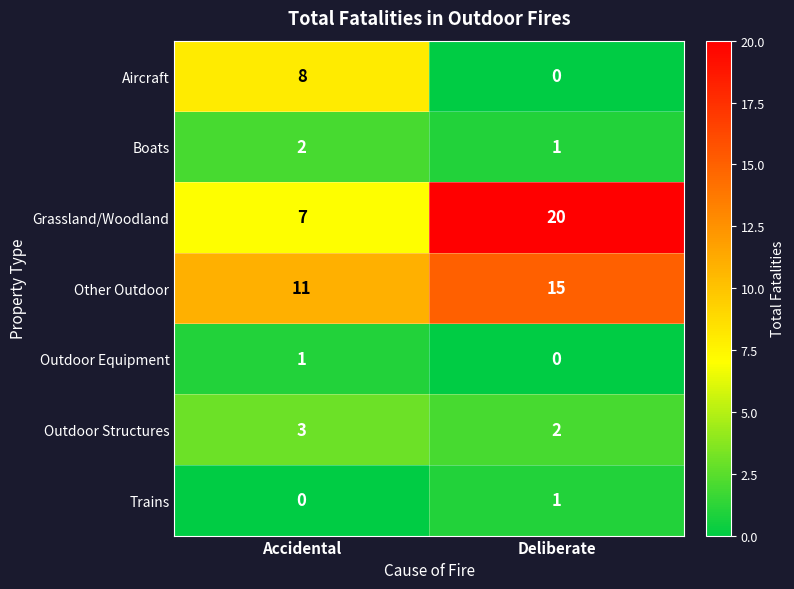

At which label does Grassland/Woodland reach its peak?

Deliberate